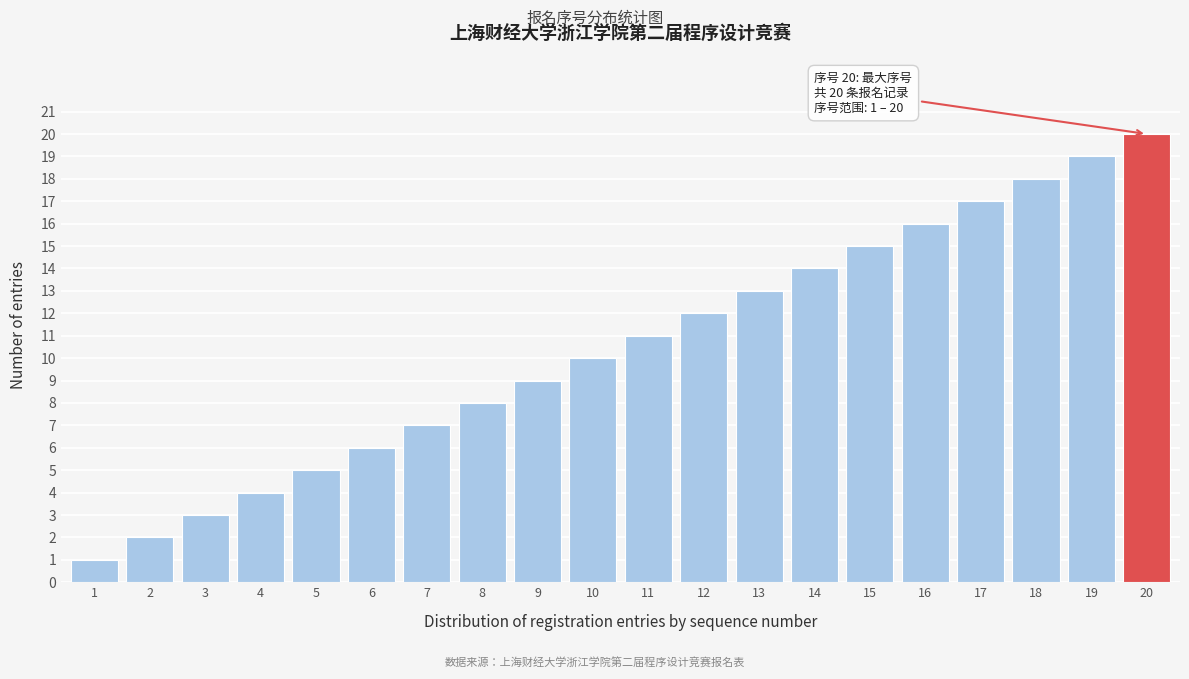

Rank the categories by value from highest to lowest.

20, 19, 18, 17, 16, 15, 14, 13, 12, 11, 10, 9, 8, 7, 6, 5, 4, 3, 2, 1